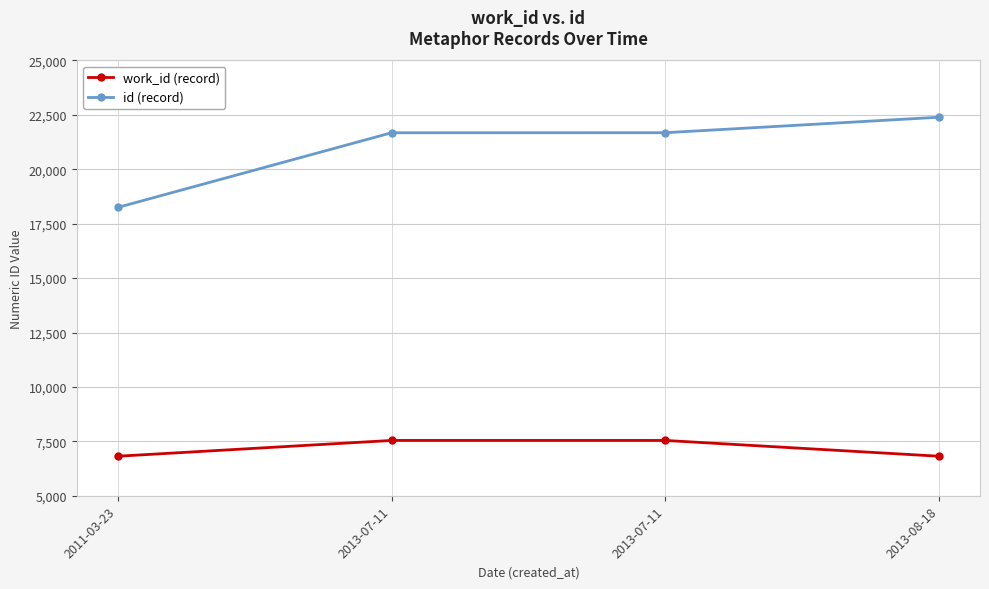

Count the number of categories in the chart.

4